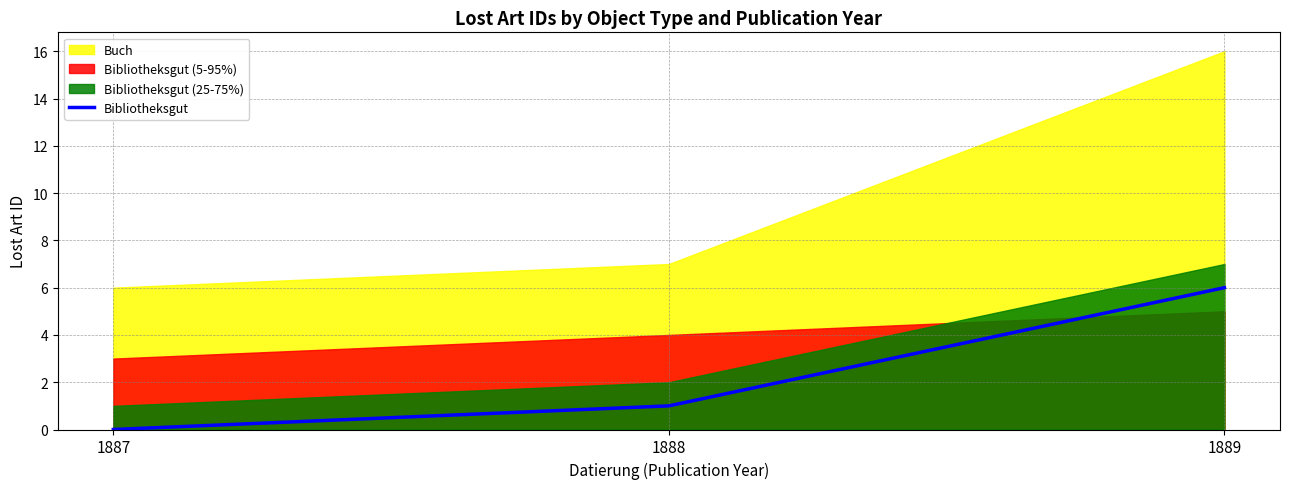

List the labels in order of value, largest first.

1889, 1888, 1887